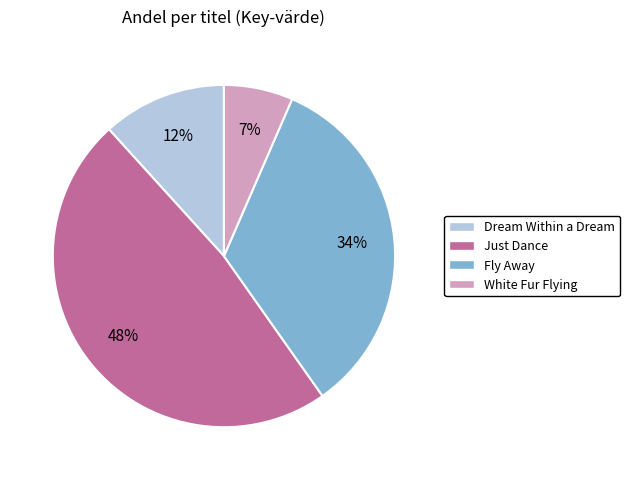

Is there any slice that represents more than half of the pie?

No